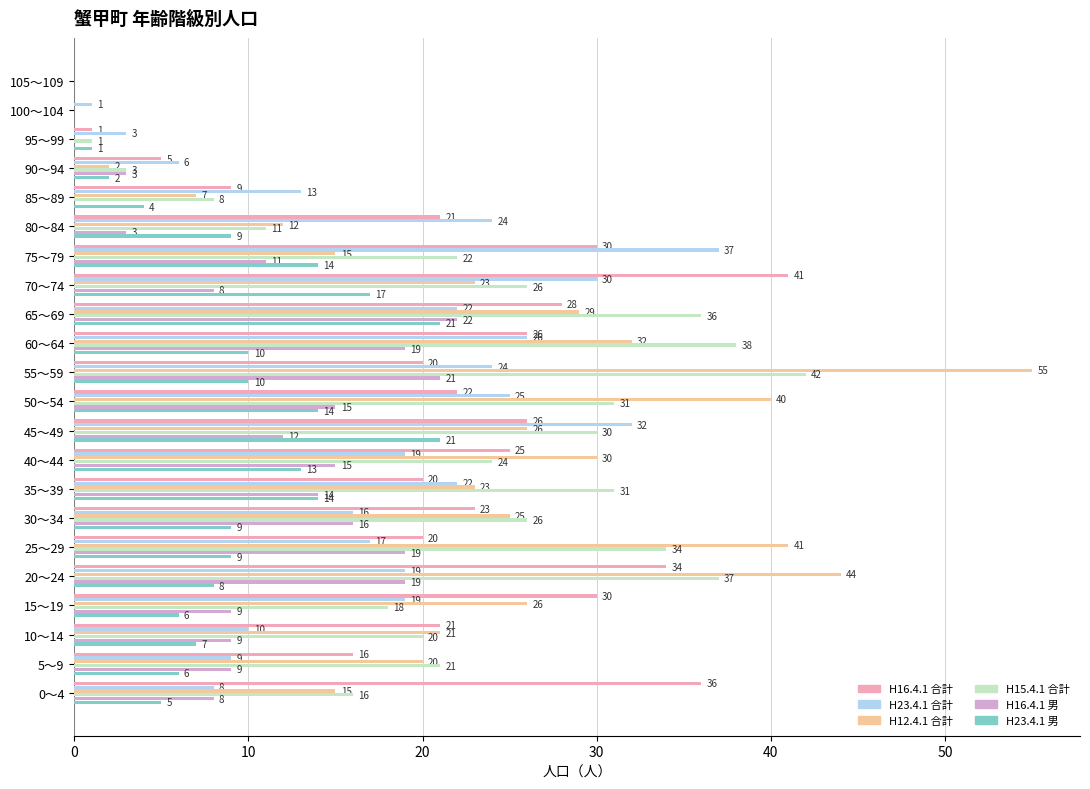

How many series are shown in this chart?

6